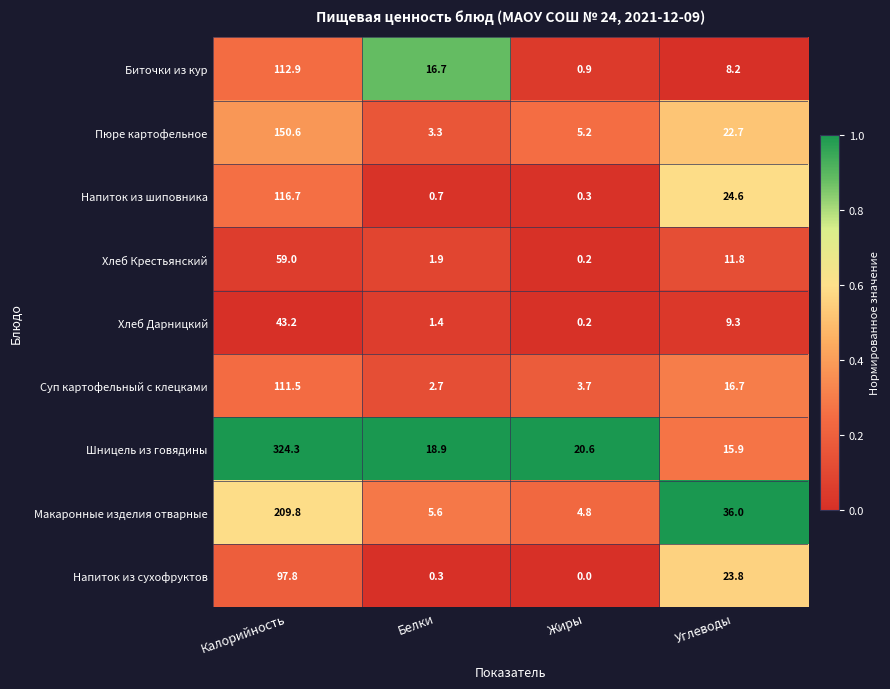

The value of Напиток из шиповника at Калорийность is 71.9. True or false?

False